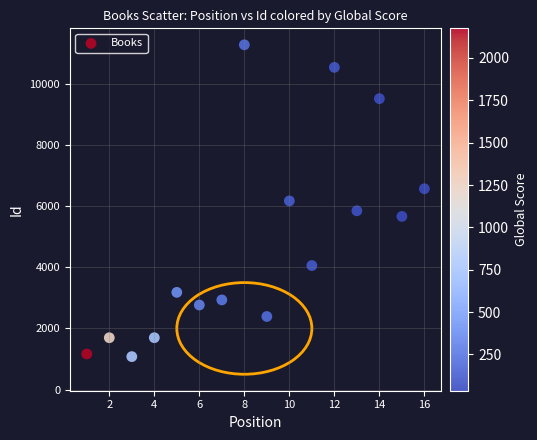

What is the range of X values (max minus min)?

15